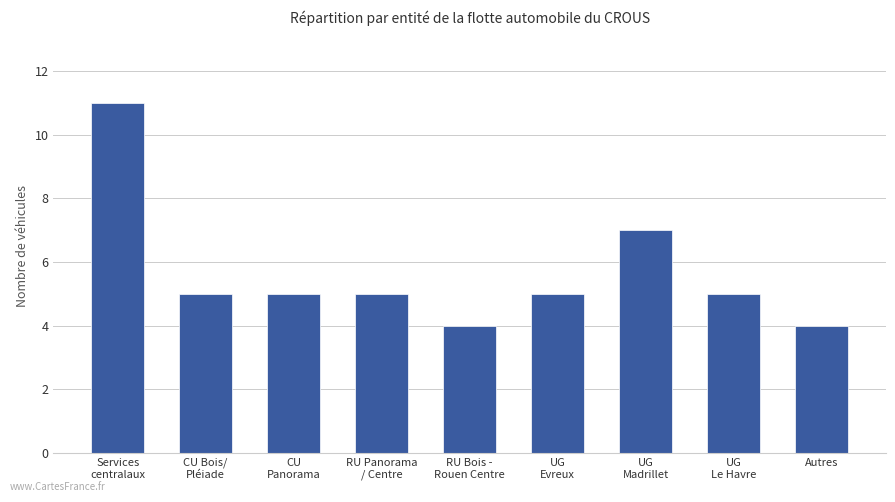

What is the difference between the maximum and minimum values?

7